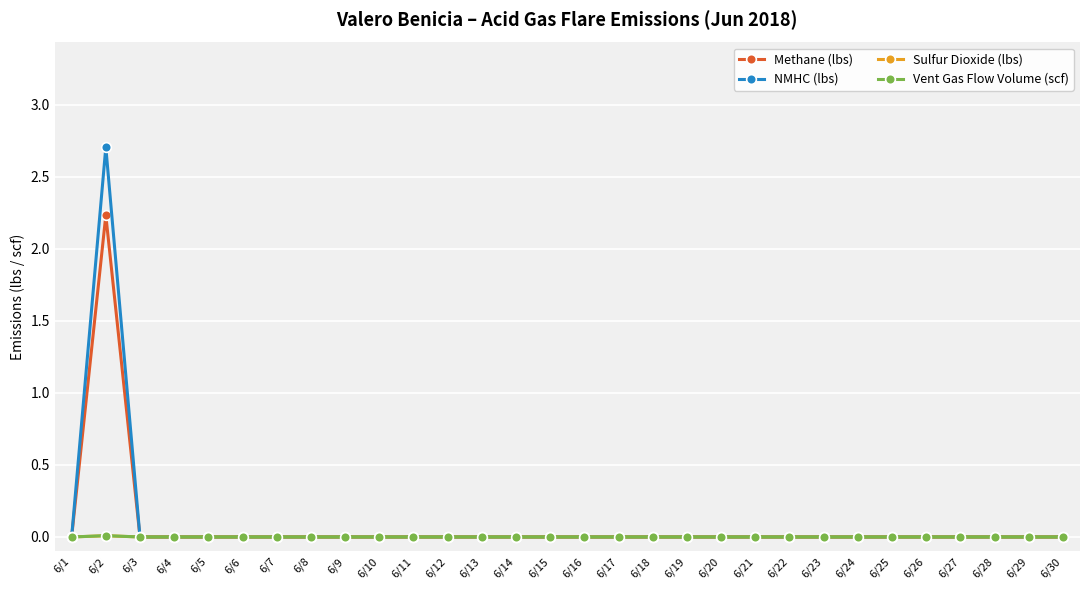

At which category does the chart reach its peak across all series?

6/2